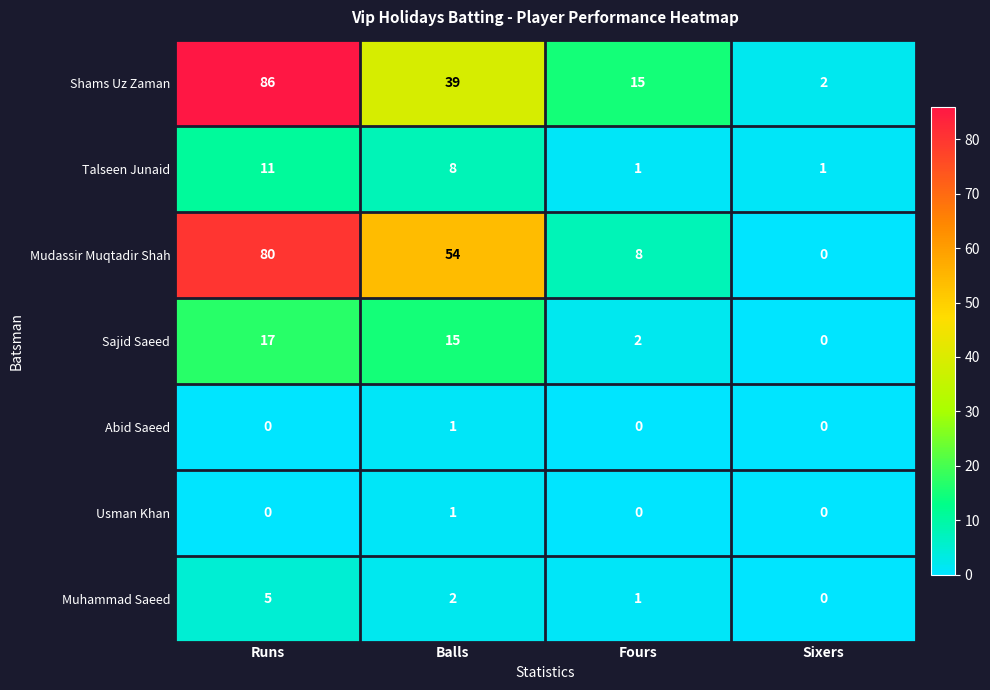

What is the maximum value shown in the chart?

86